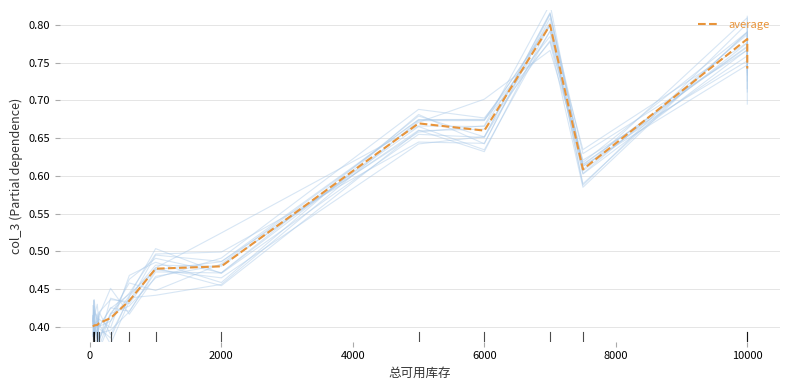

What is the difference between the maximum and second lowest values?

0.4